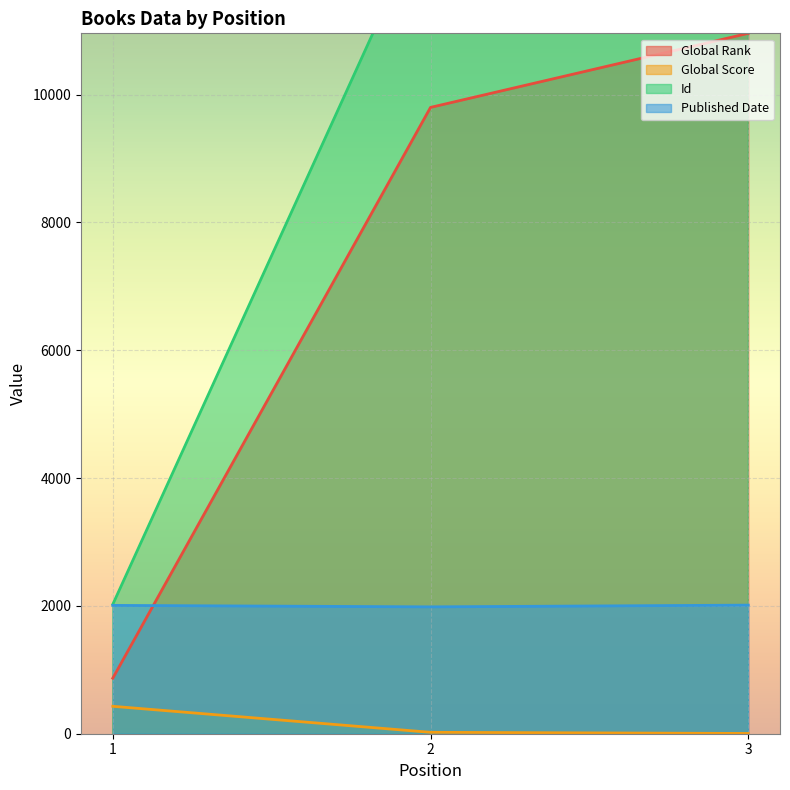

Reading left to right, extract all data points from this chart.

Global Rank: 1=869	2=9800	3=10959
Global Score: 1=429	2=22	3=4
Id: 1=2024	2=12938	3=12699
Published Date: 1=2008	2=1985	3=2012